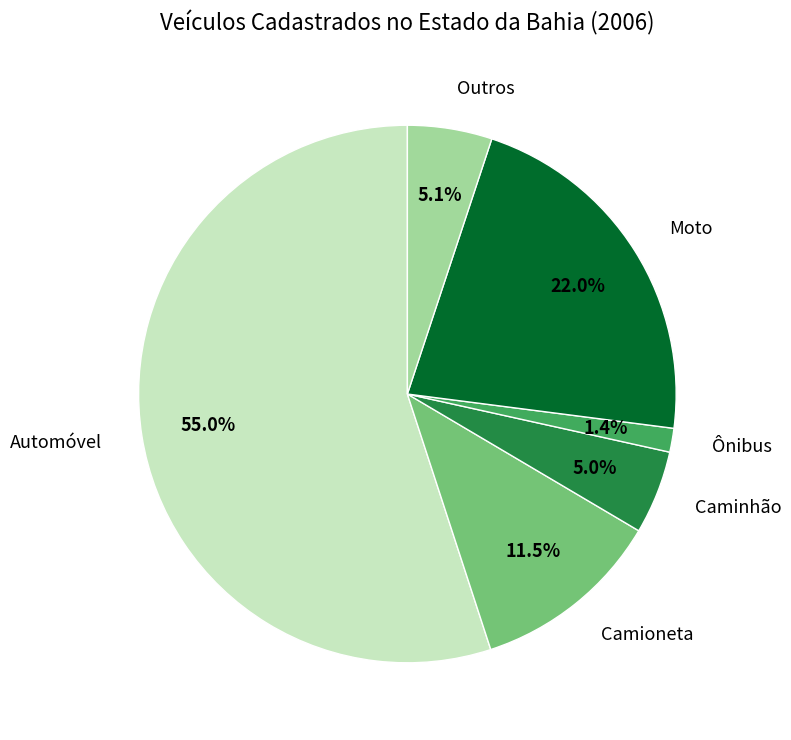

To the nearest percent, what is the average slice percentage?

17%